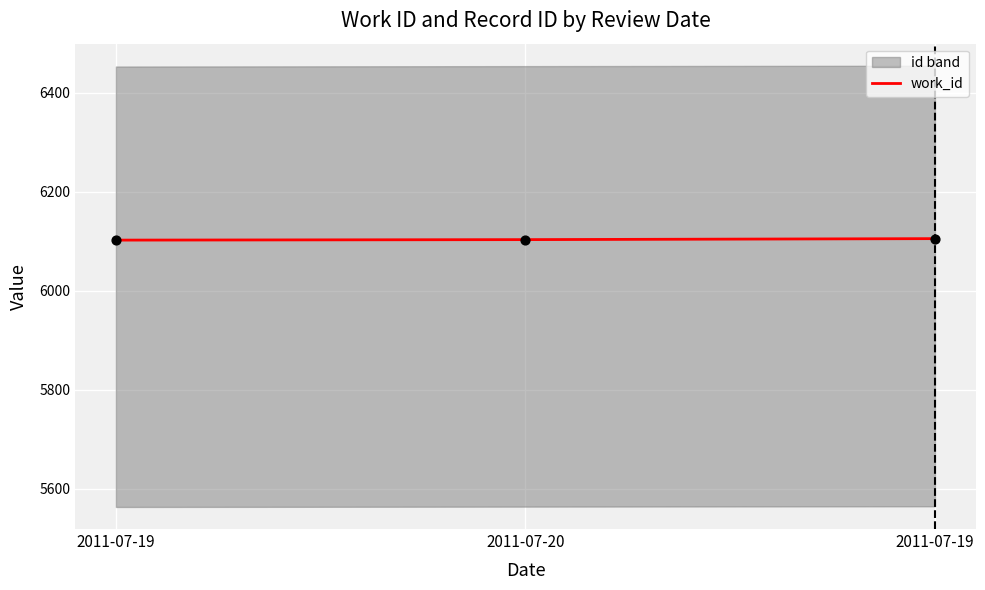

Approximately how many times larger is the value at 2011-07-20 compared to 2011-07-19?

1.0